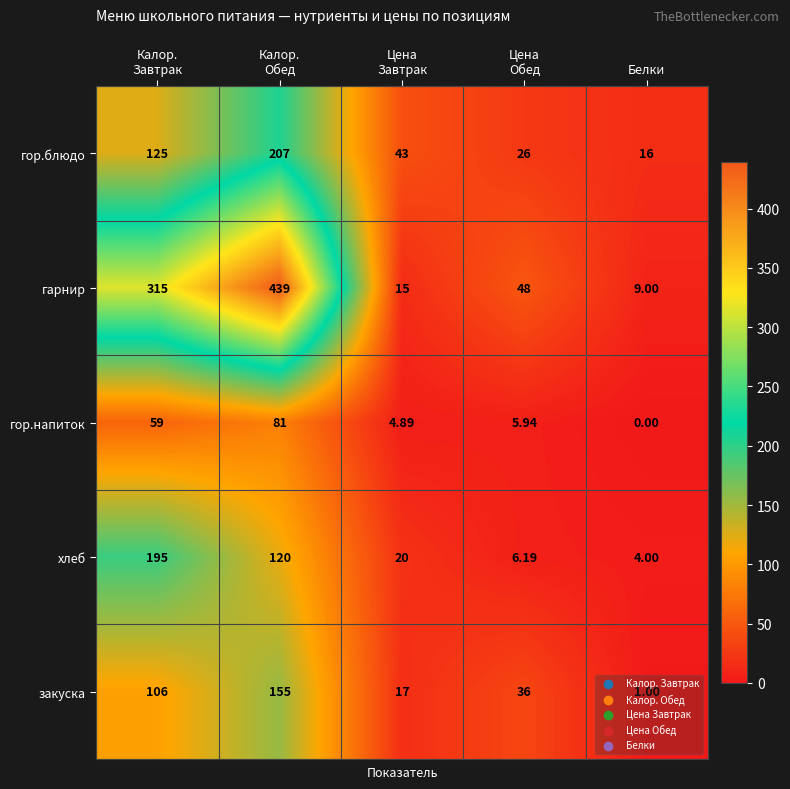

Between Калор.
Завтрак and Белки, which series saw the biggest shift?

гарнир